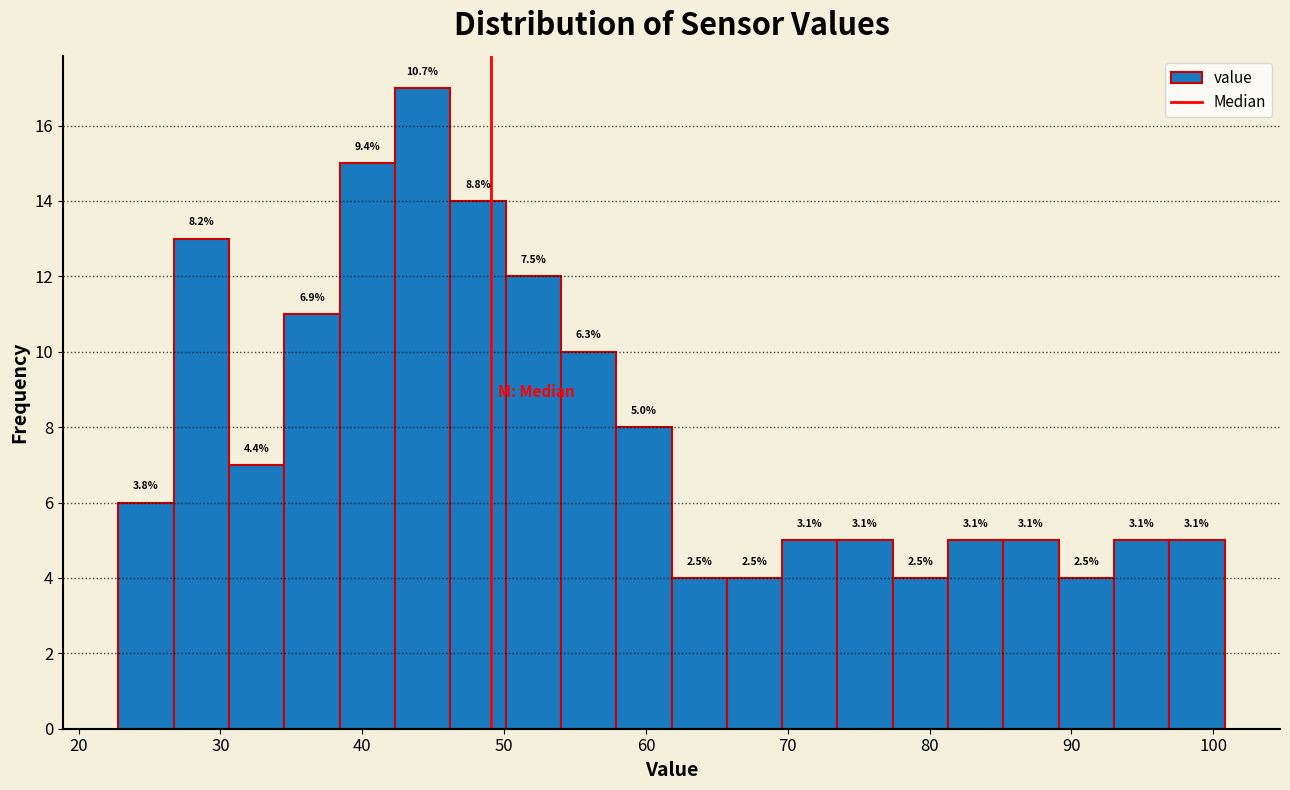

Around what value on the x-axis is the tallest bar? Give the approximate position of its centre, as read against the axis.

44